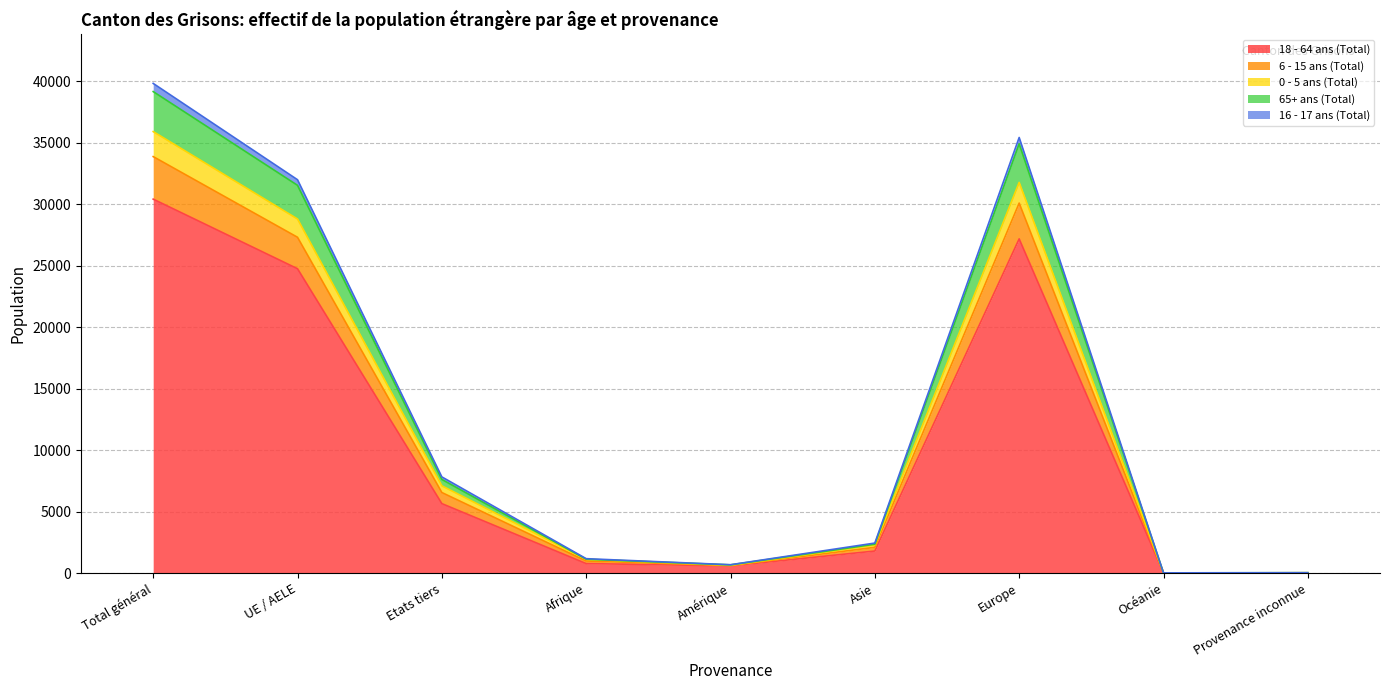

Rank the categories by 6 - 15 ans (Total) value from highest to lowest.

Total général, Europe, UE / AELE, Etats tiers, Asie, Afrique, Amérique, Provenance inconnue, Océanie